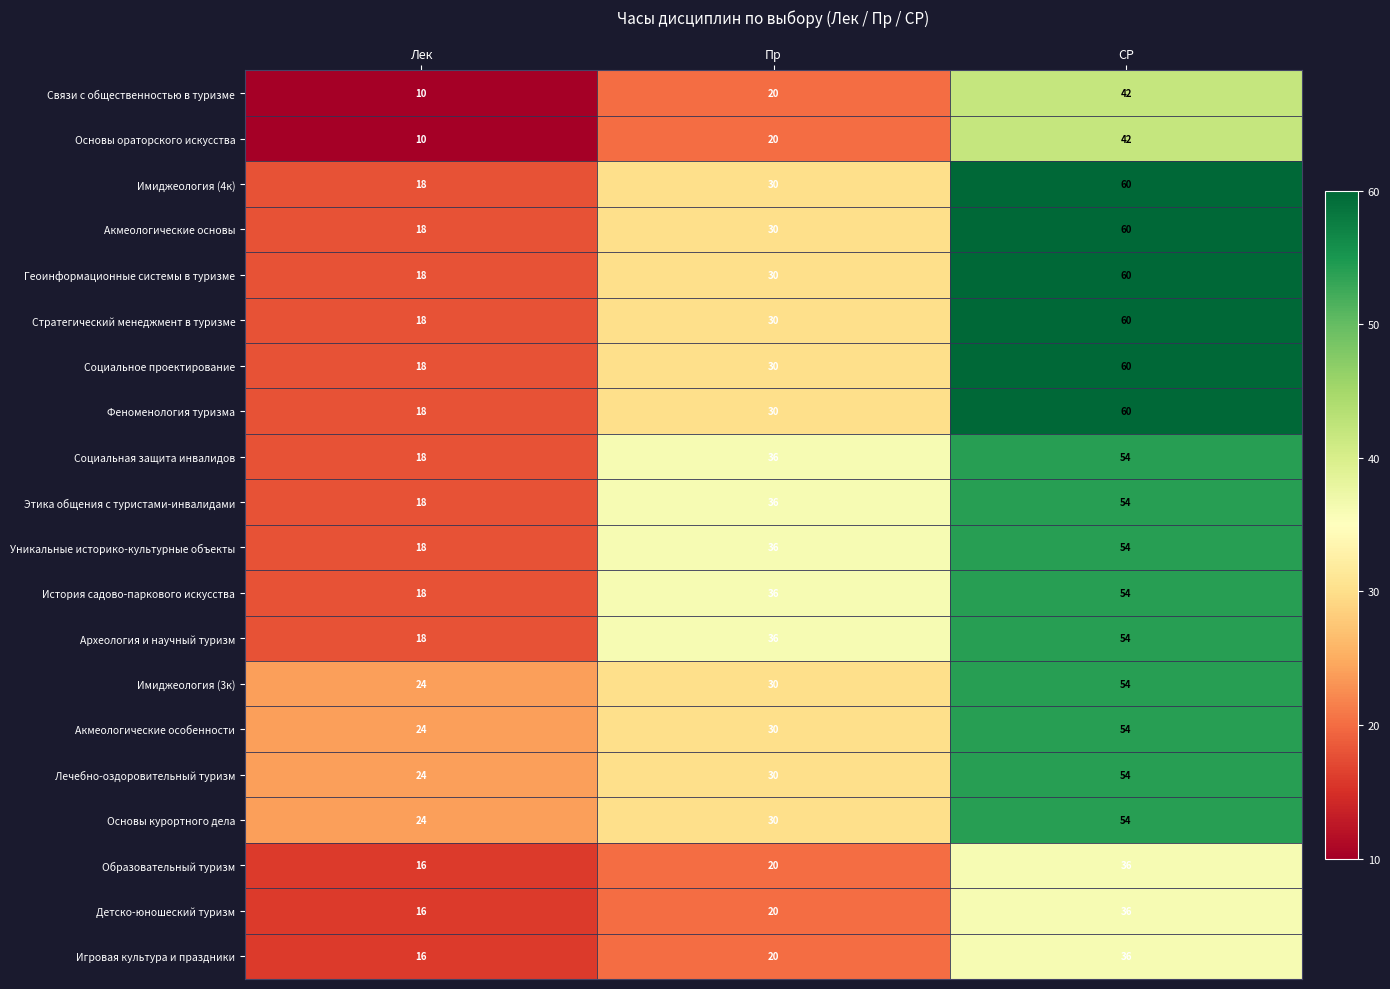

At which label is Археология и научный туризм closest to 36?

Пр